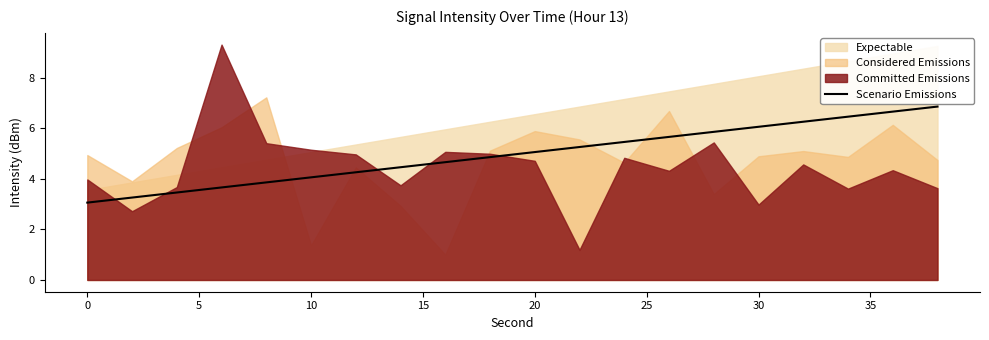

Where does the data first go above 5?

20